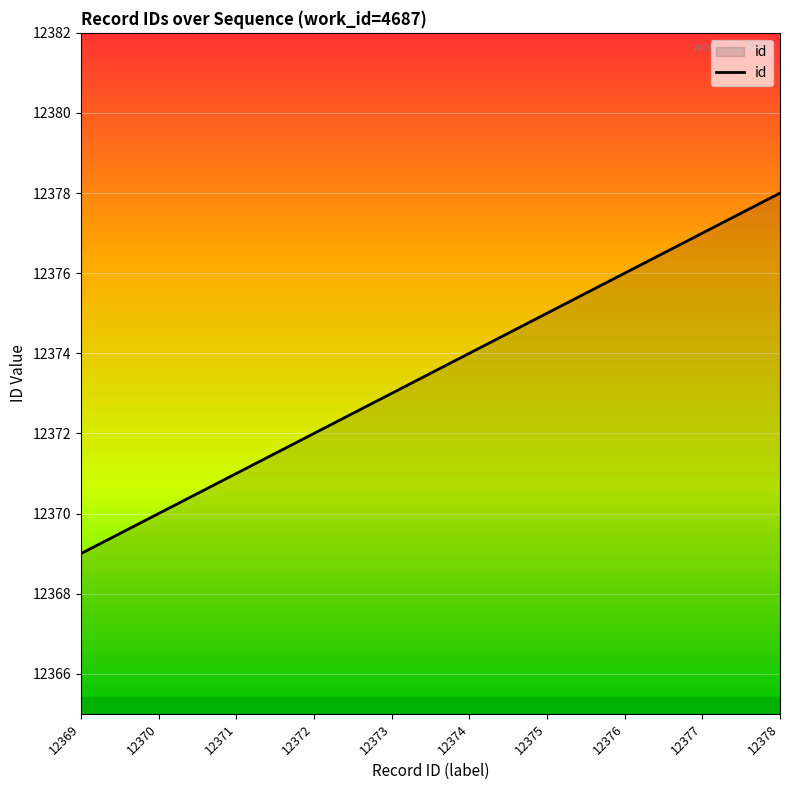

The chart shows a value of 7028 at 12375. True or false?

False